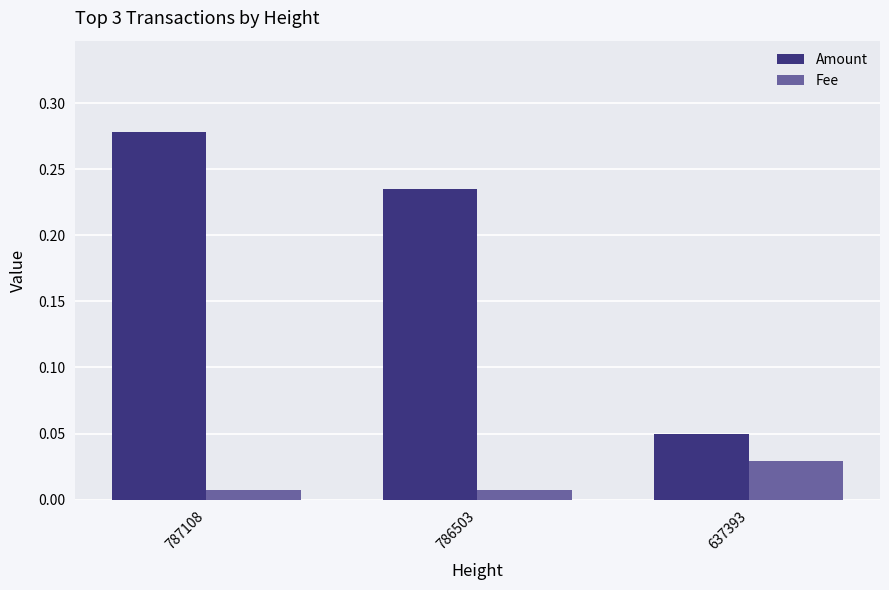

Rank the categories by Amount value from highest to lowest.

787108, 786503, 637393